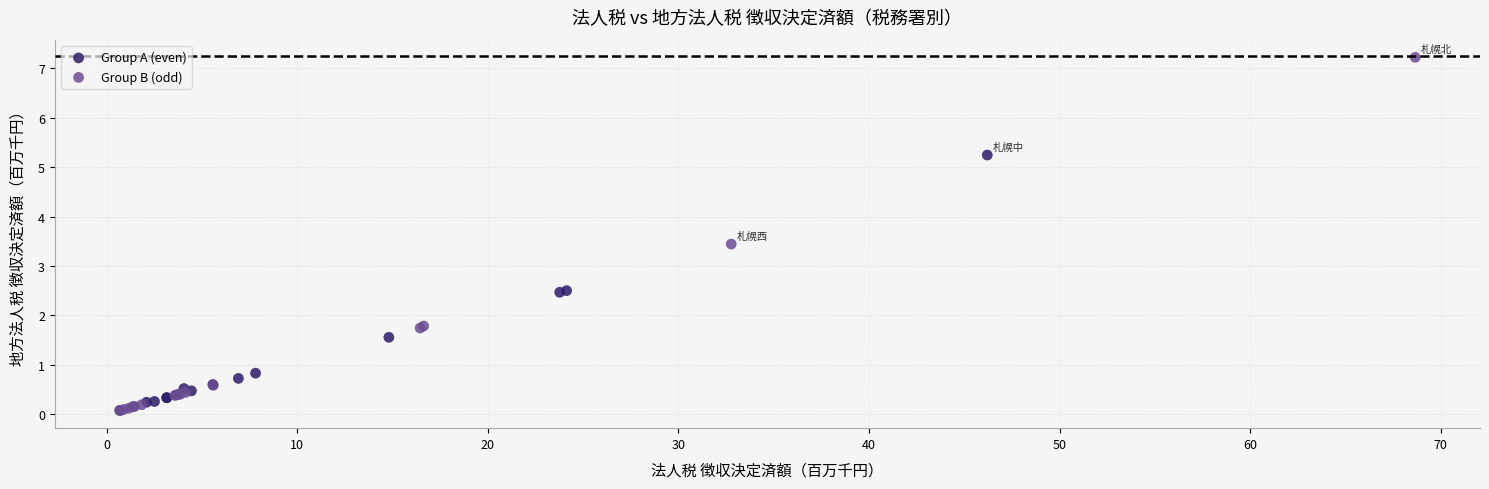

What are all the series names shown in the legend?

Group A (even), Group B (odd)